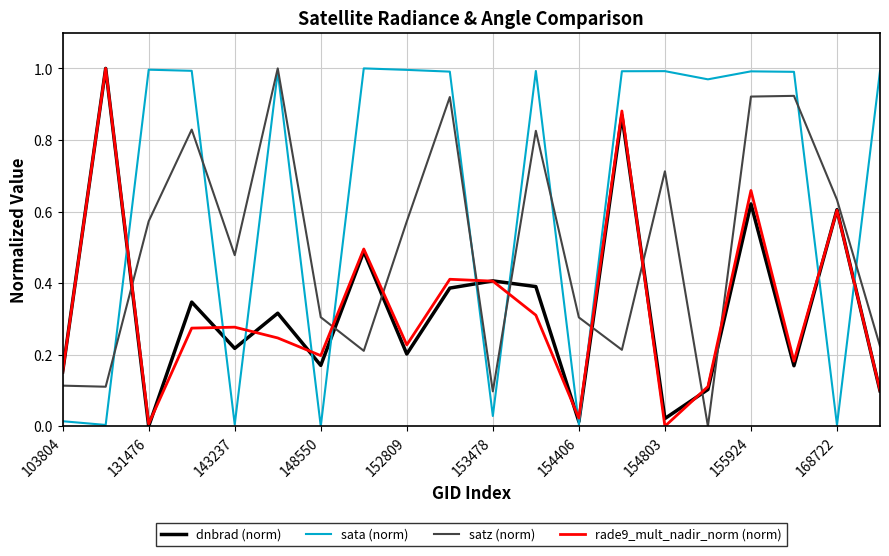

Which series has the largest total across all categories?

sata (norm)